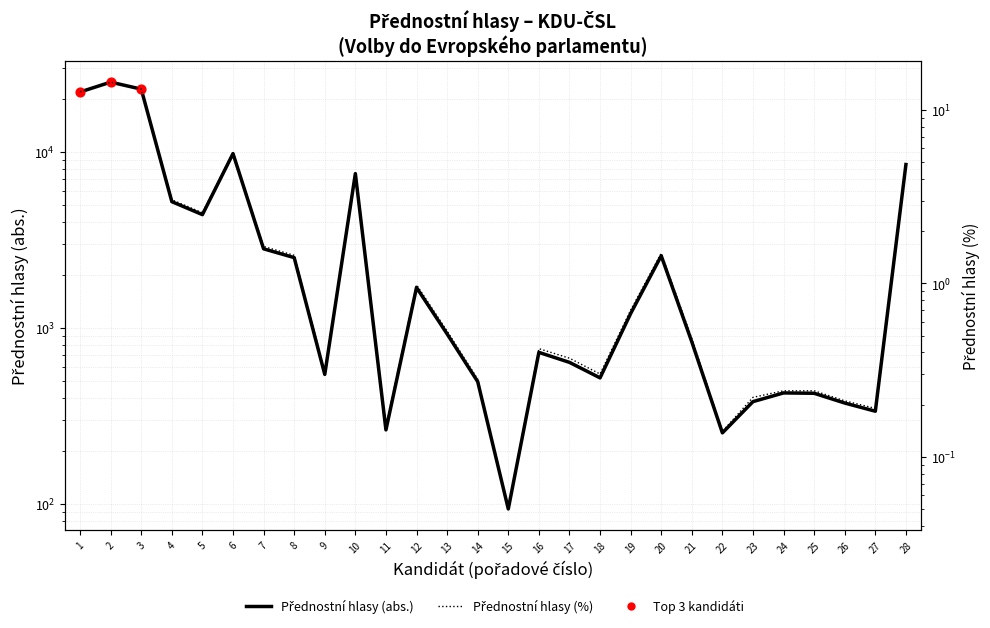

Is the value of Přednostní hlasy (abs.) at 14 greater than the value of Přednostní hlasy (%) at 11?

Yes